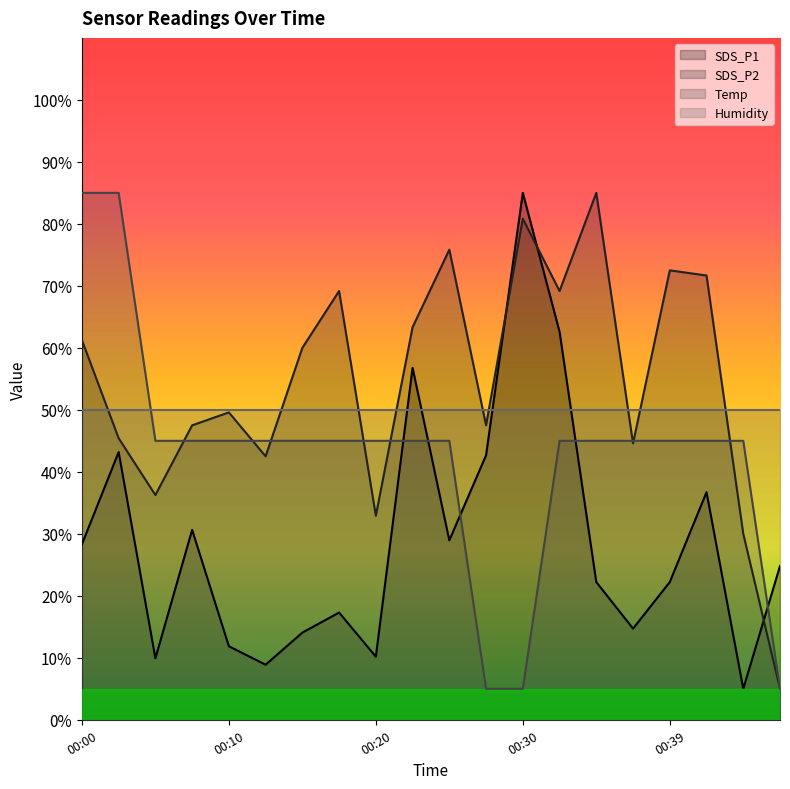

True or false: SDS_P2 has a value of 45.4 at 00:02.

True